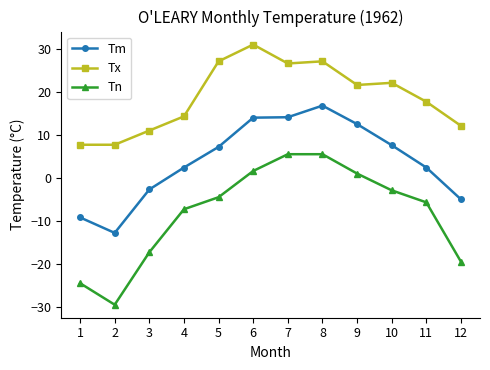

What is the maximum value for Tm?

16.9